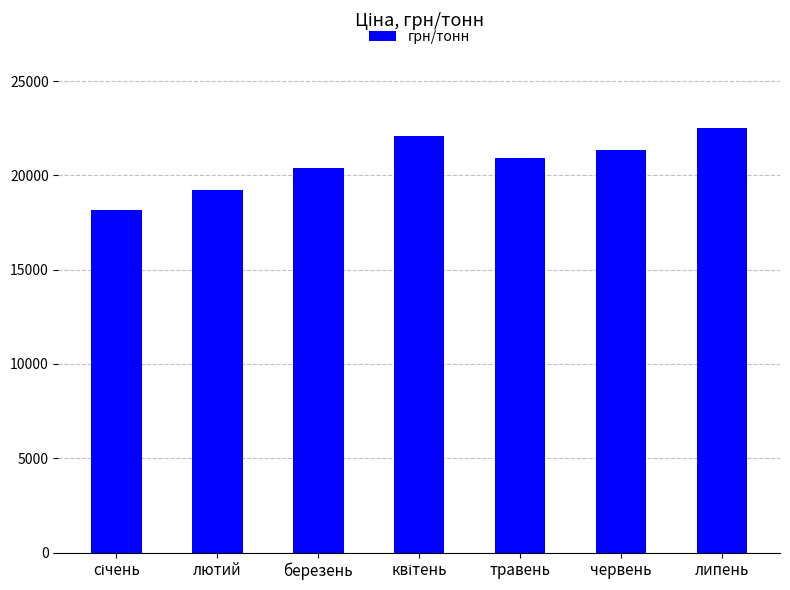

What is the approximate value at березень?

20407.0